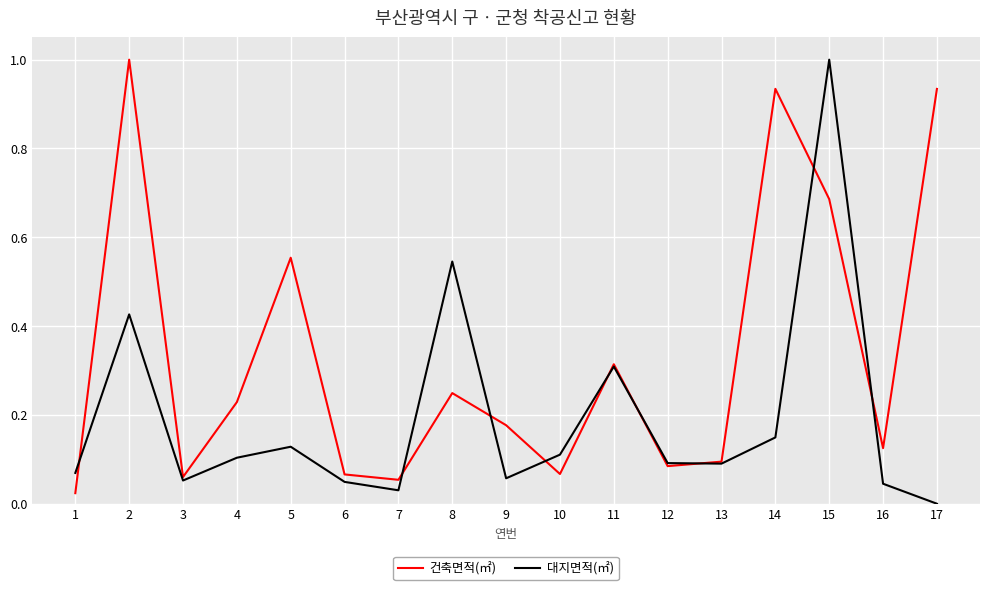

Where is the first local minimum for 건축면적(㎡)?

3